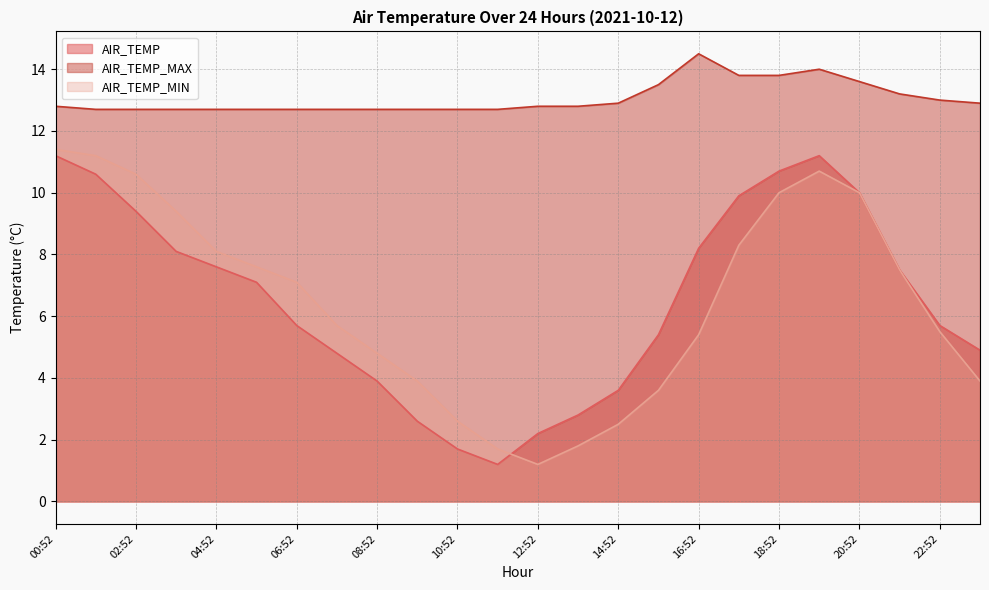

Reading left to right, extract all data points from this chart.

AIR_TEMP: 11.2	10.6	9.4	8.1	7.6	7.1	5.7	4.8	3.9	2.6	1.7	1.2	2.2	2.8	3.6	5.4	8.2	9.9	10.7	11.2	10.0	7.5	5.7	4.9
AIR_TEMP_MAX: 12.8	12.7	12.7	12.7	12.7	12.7	12.7	12.7	12.7	12.7	12.7	12.7	12.8	12.8	12.9	13.5	14.5	13.8	13.8	14.0	13.6	13.2	13.0	12.9
AIR_TEMP_MIN: 11.4	11.2	10.6	9.4	8.1	7.6	7.1	5.7	4.8	3.9	2.6	1.7	1.2	1.8	2.5	3.6	5.4	8.3	10.0	10.7	10.0	7.5	5.5	3.9